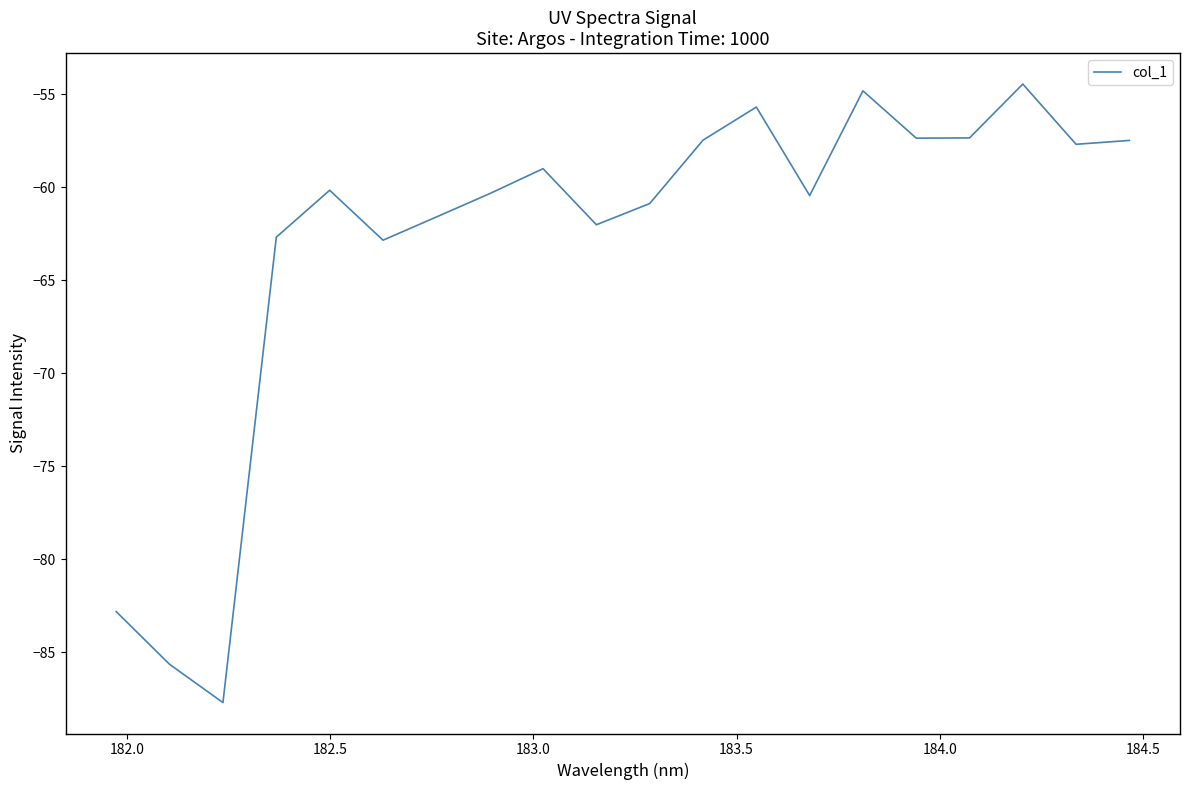

What is the difference between the maximum and minimum values?

33.2